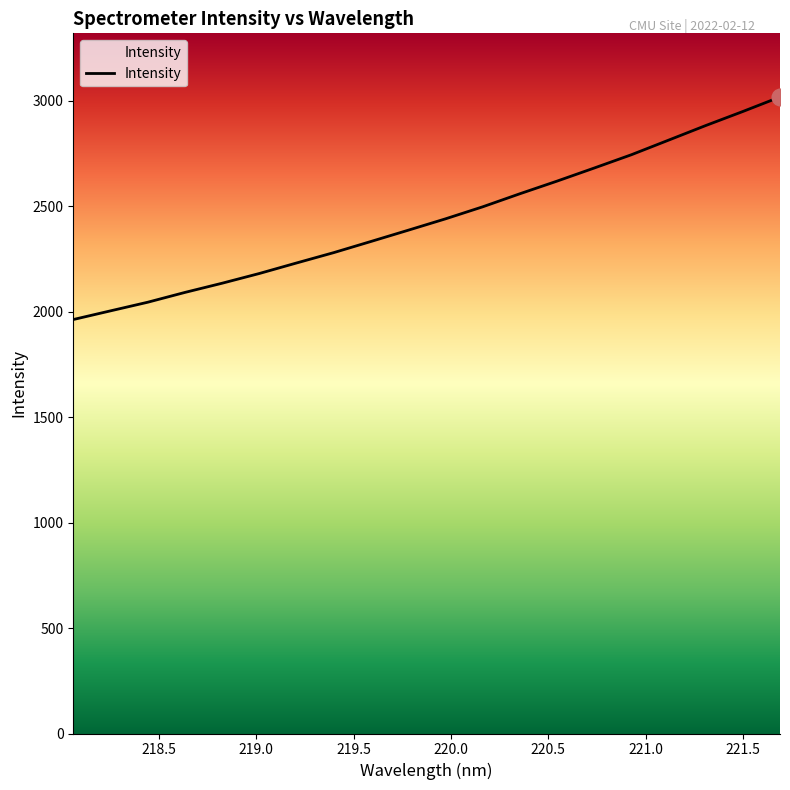

What is the minimum value shown in the chart?

1962.7